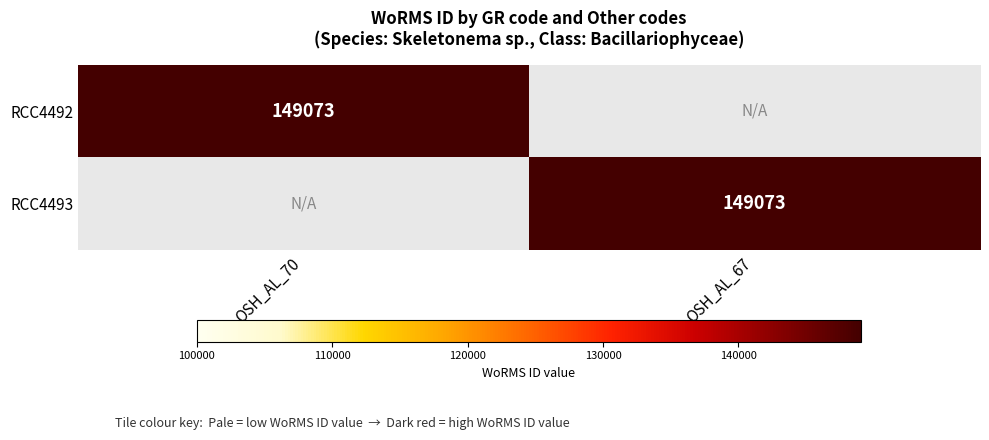

Is it true that RCC4493 equals 149073 at OSH_AL_67?

True